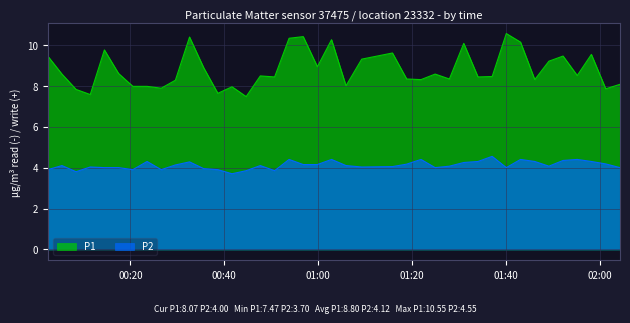

Which series has the largest total across all categories?

P1